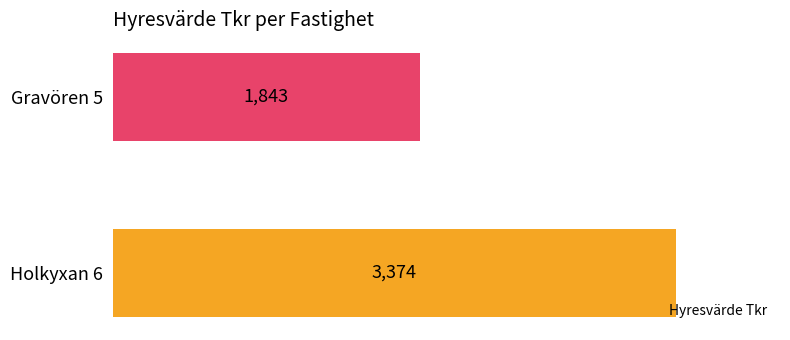

Are the bars horizontal?

Yes